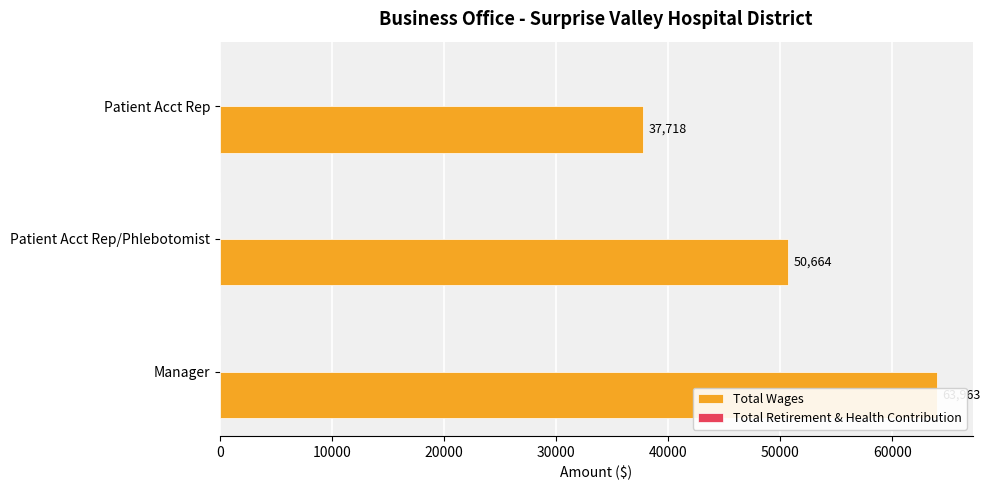

Rank the series at 10000 from lowest to highest value.

Total Retirement & Health Contribution, Total Wages